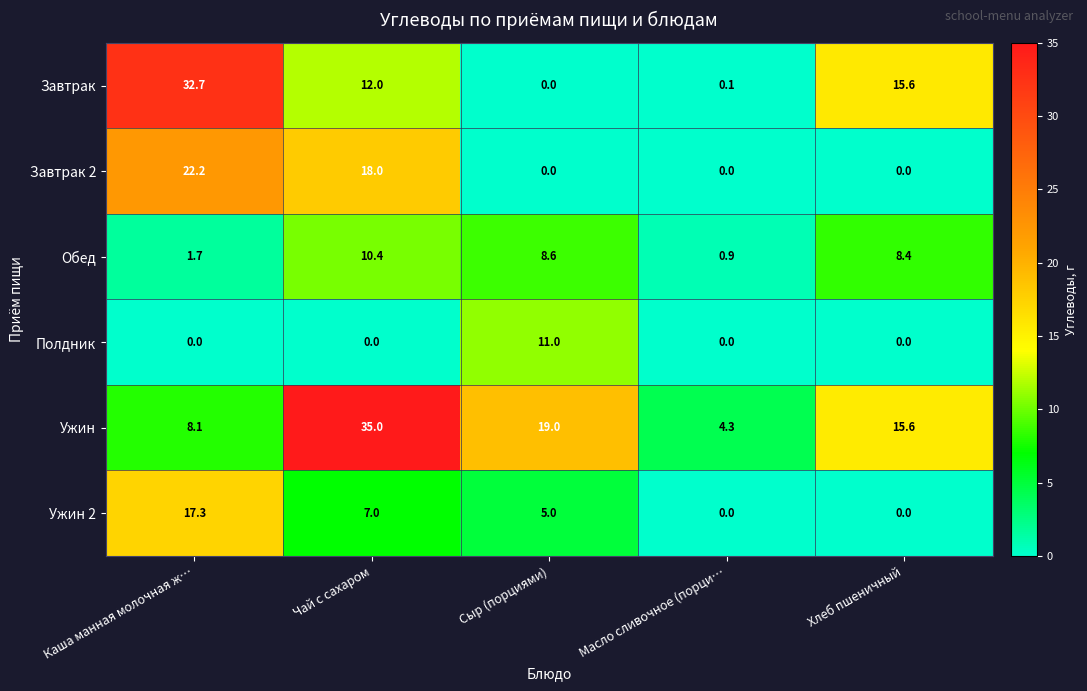

At which label does Ужин first exceed 15?

Чай с сахаром